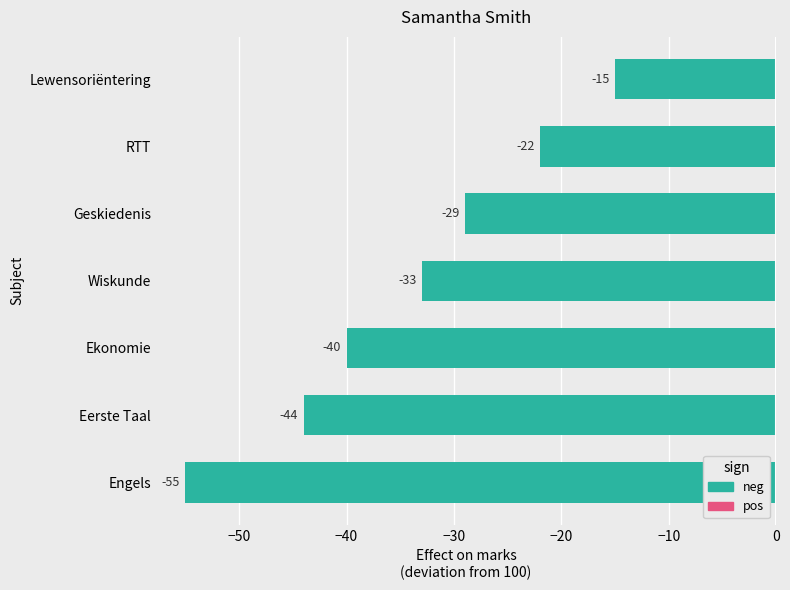

List the labels in order of value, smallest first.

Engels, Eerste Taal, Ekonomie, Wiskunde, Geskiedenis, RTT, Lewensoriëntering